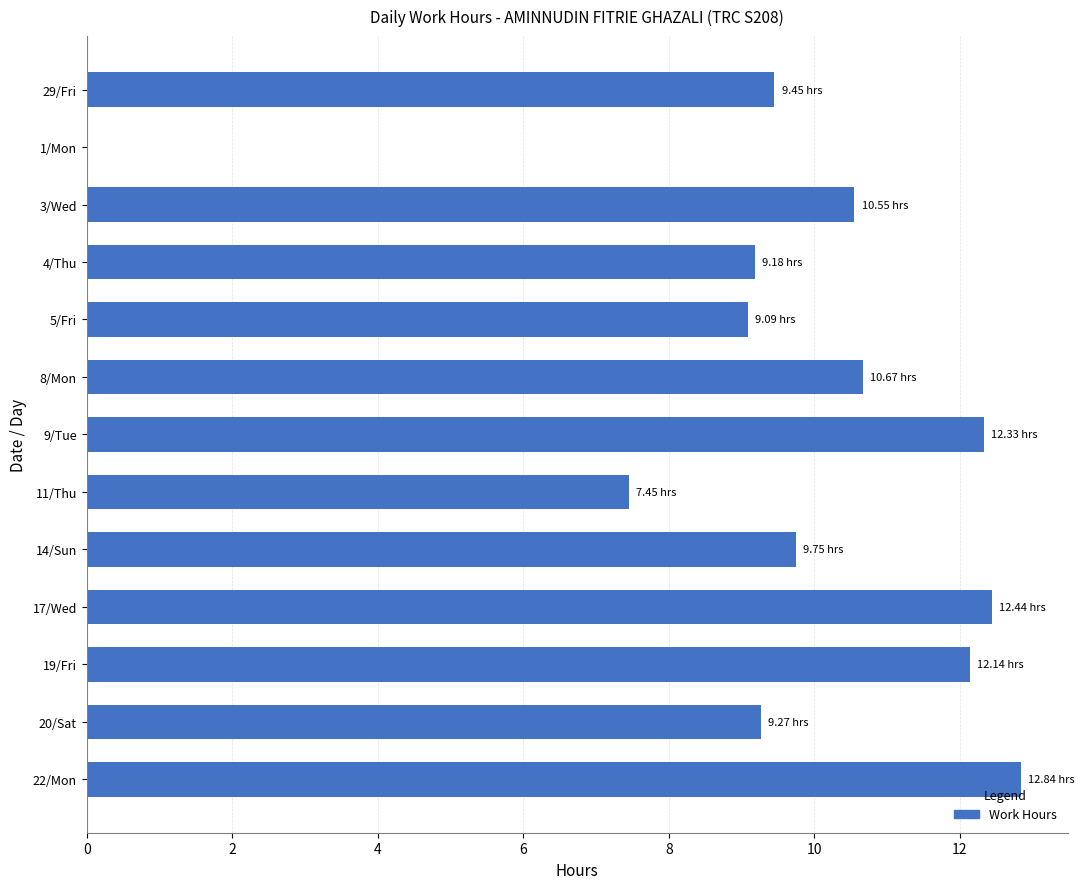

At which category does the chart reach its peak across all series?

22/Mon